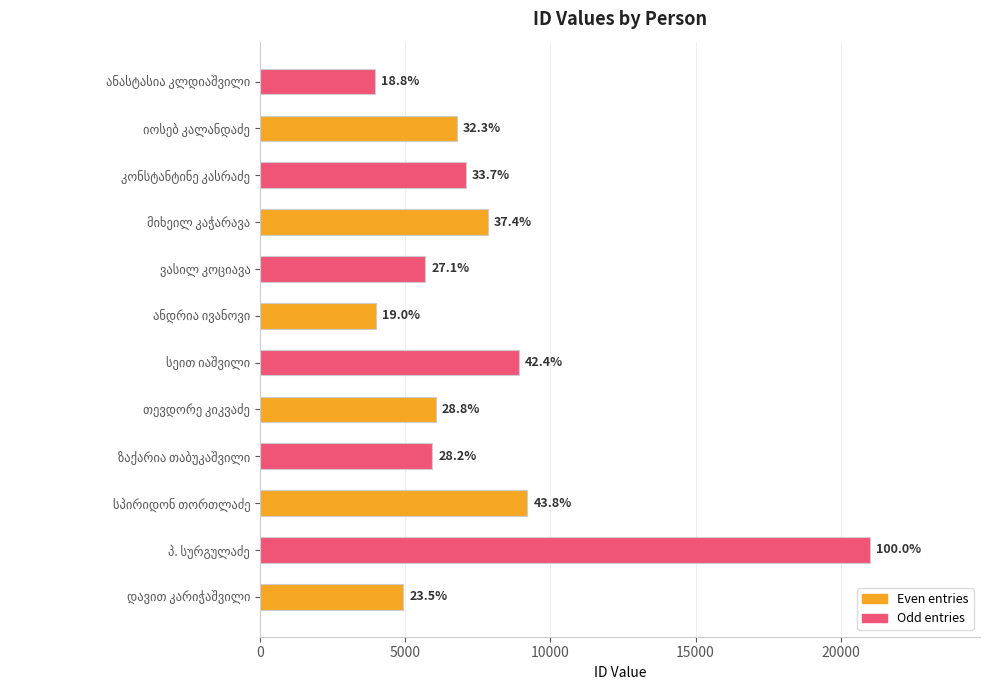

Are the bars grouped side by side (vs. stacked)?

No